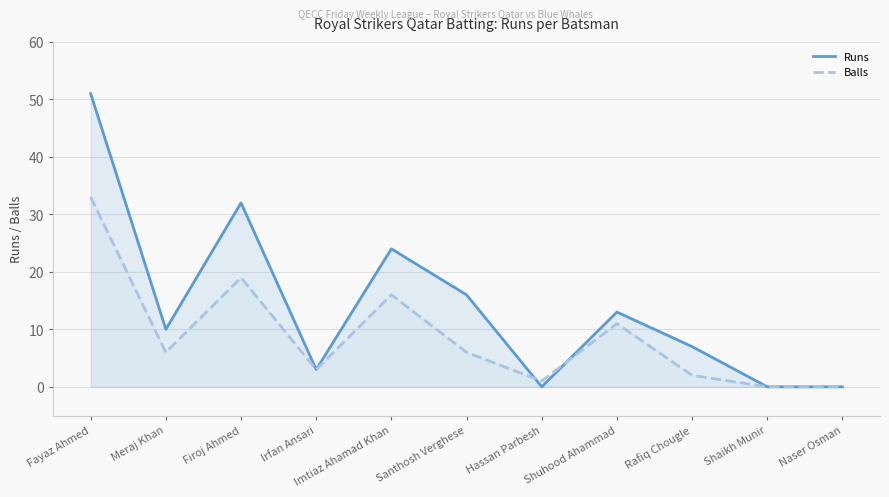

List the labels in order of Runs value, largest first.

Fayaz Ahmed, Firoj Ahmed, Imtiaz Ahamad Khan, Santhosh Verghese, Shuhood Ahammad, Meraj Khan, Rafiq Chougle, Irfan Ansari, Hassan Parbesh, Shaikh Munir, Naser Osman